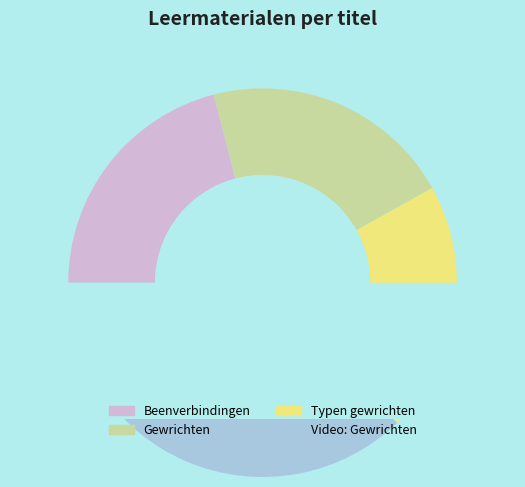

Count the number of slices in the pie.

4